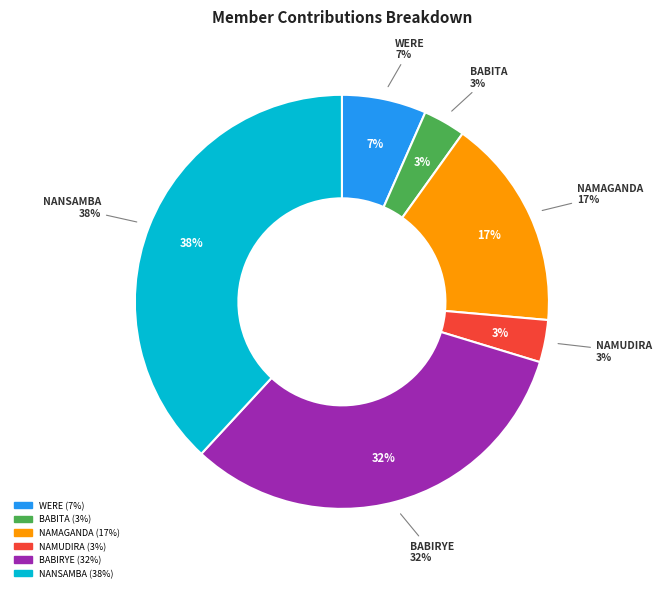

To the nearest percent, what is the difference between the NANSAMBA SUSAN and BABITA BAYATI slice percentages?

35%